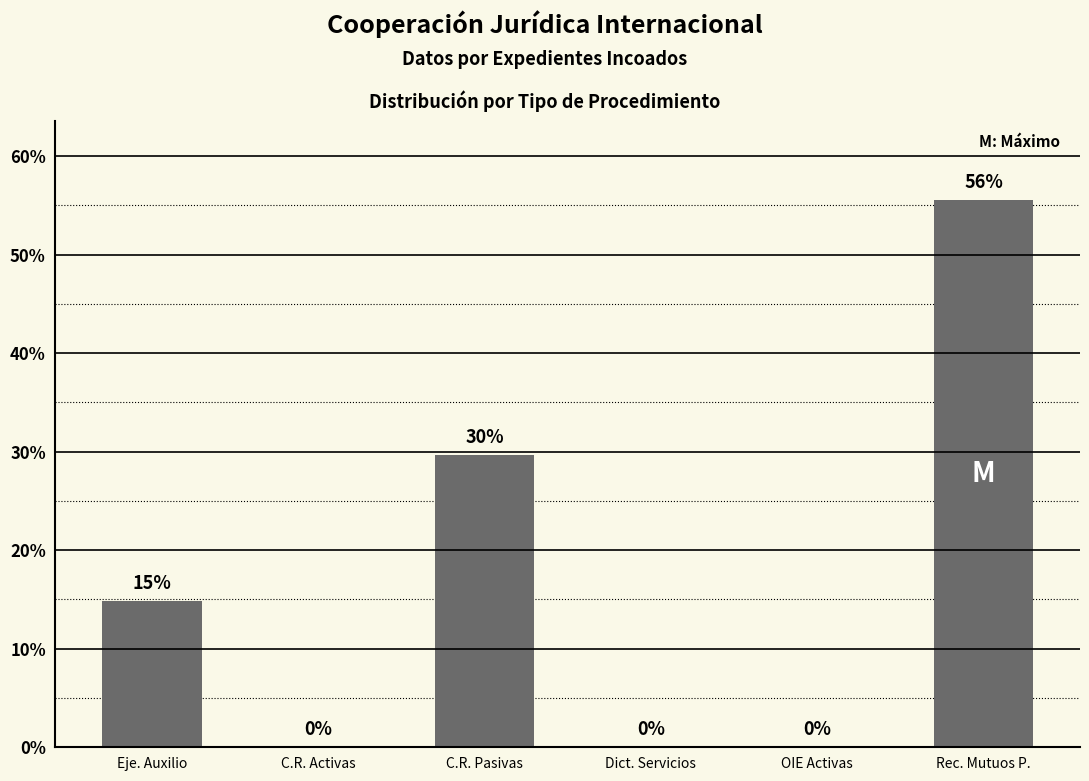

What is the approximate value at Eje. Auxilio?

14.8